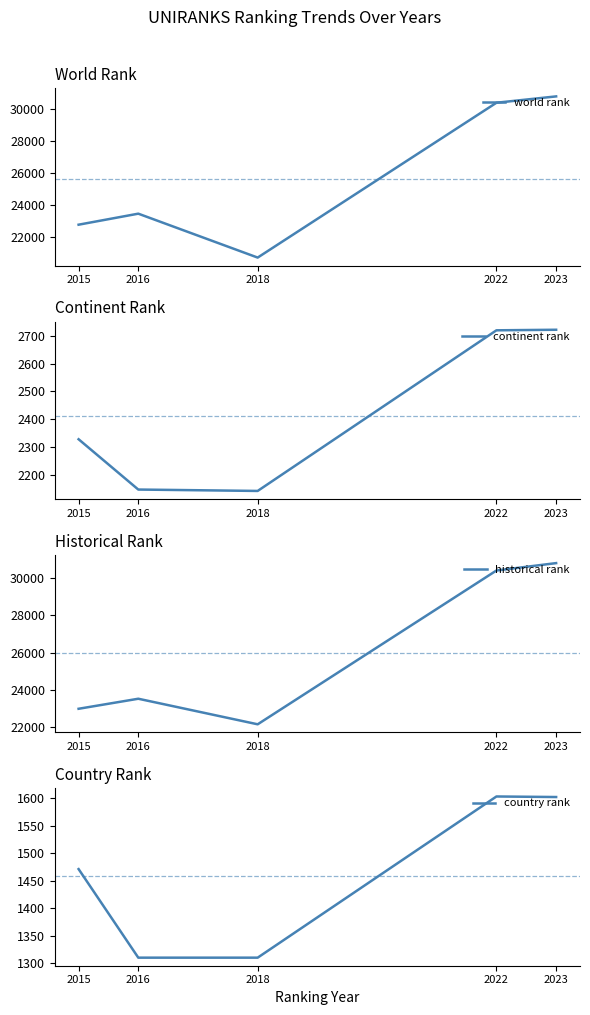

At how many categories does at least one series exceed 27620?

2